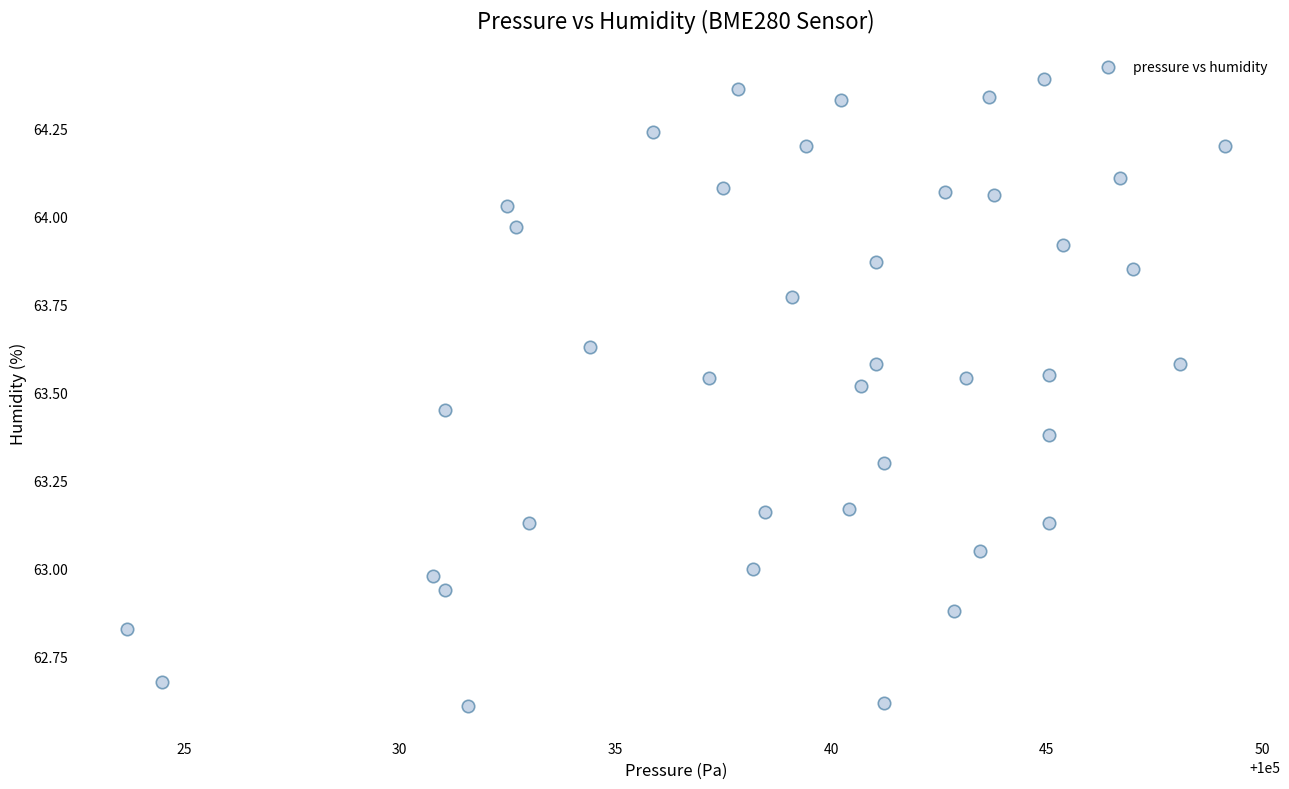

What is the range of X values (max minus min)?

25.4